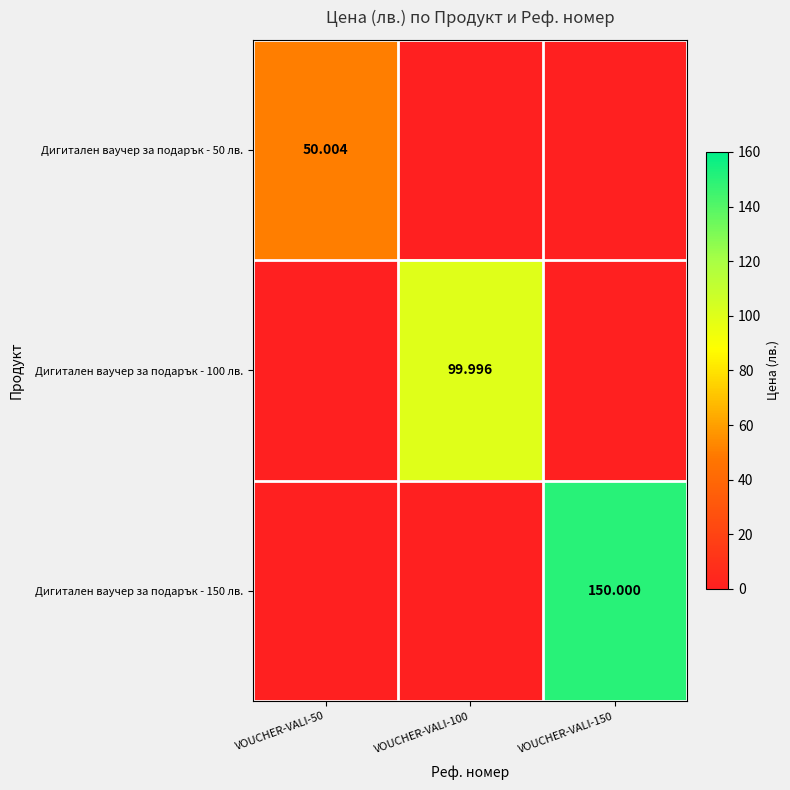

Rank the series by their maximum value, from highest to lowest.

Дигитален ваучер за подарък - 150 лв., Дигитален ваучер за подарък - 100 лв., Дигитален ваучер за подарък - 50 лв.